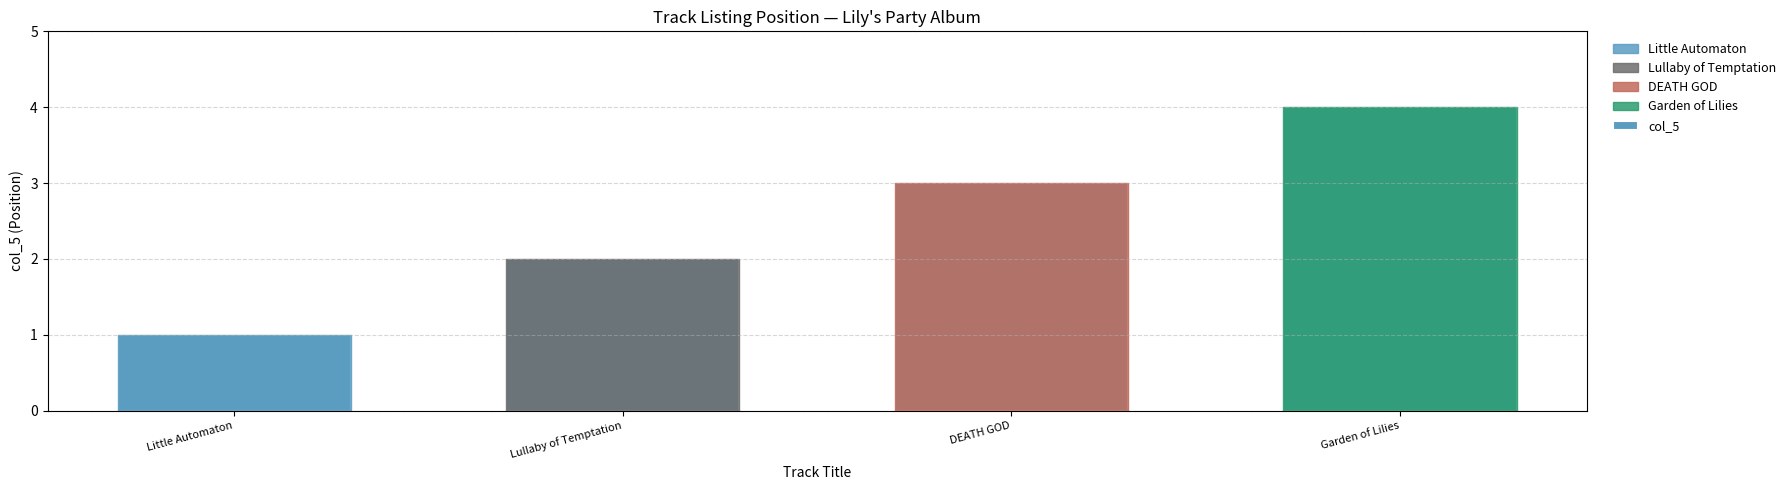

Reading right to left, transcribe all the data shown in this chart.

Garden of Lilies=4	DEATH GOD=3	Lullaby of Temptation=2	Little Automaton=1